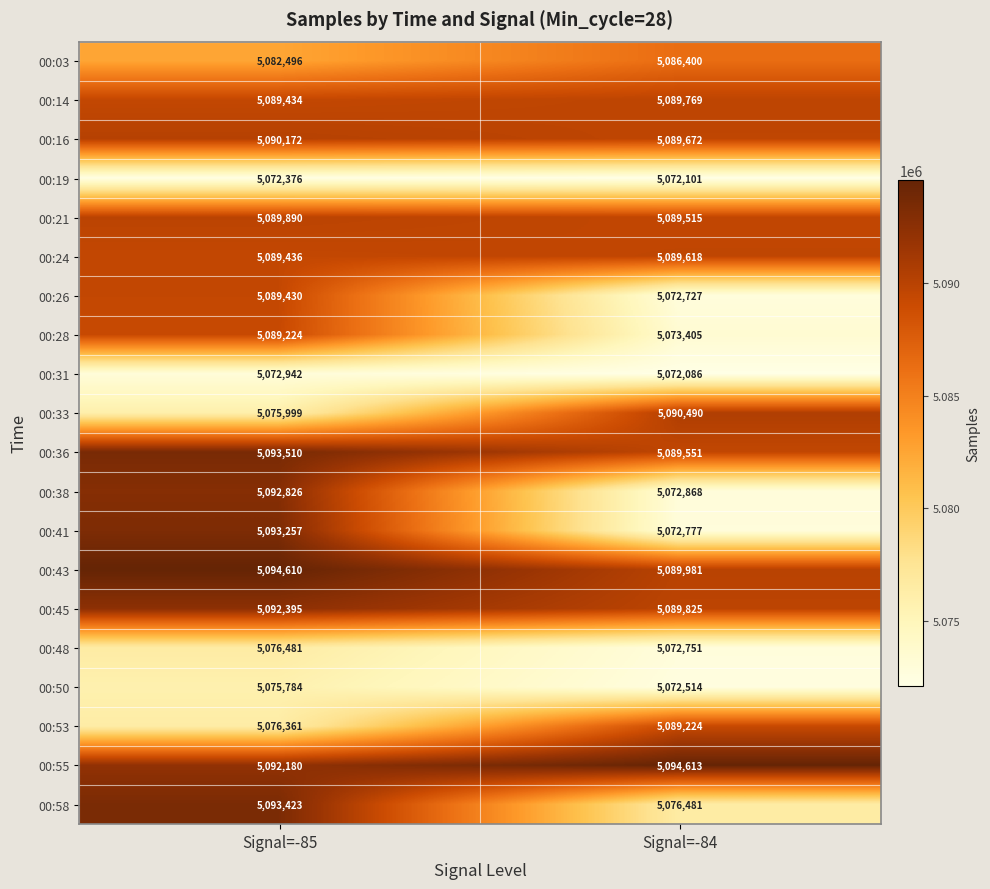

At which category is the sum across all series the highest?

Signal=-85